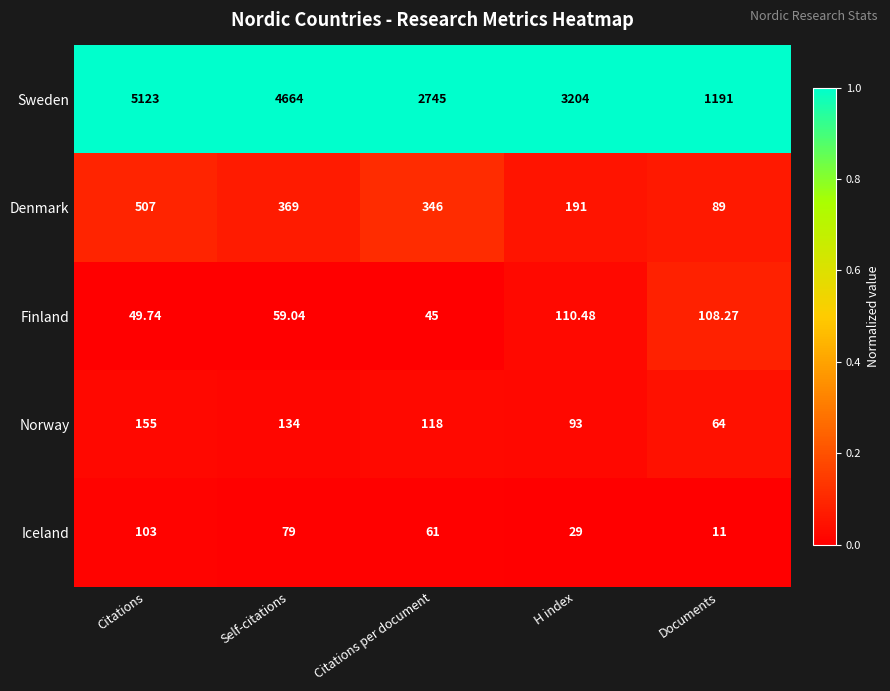

How many values in the Iceland series are below 61?

2